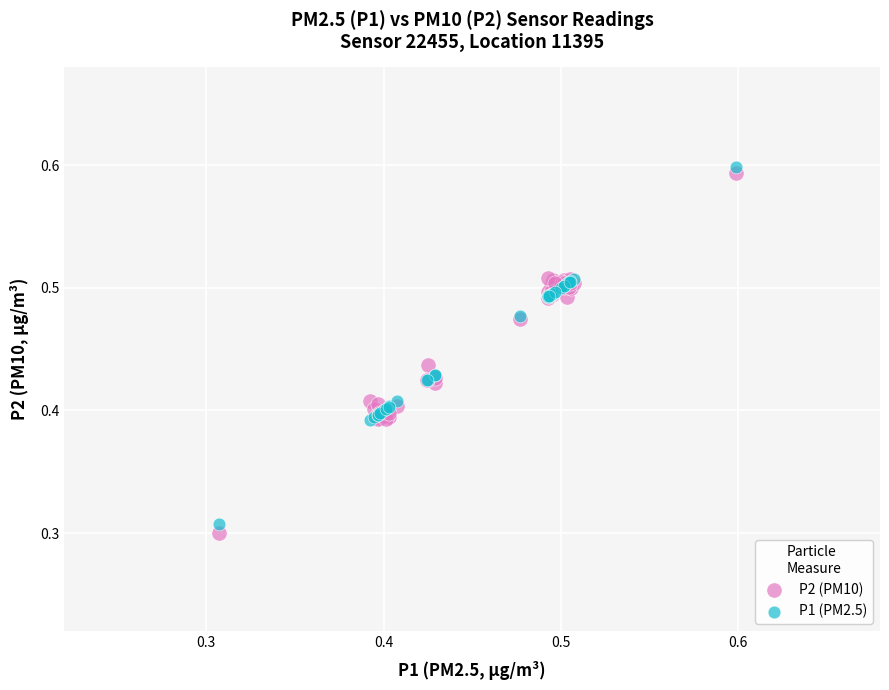

Which series has the largest Y range (max minus min)?

P2 (PM10)